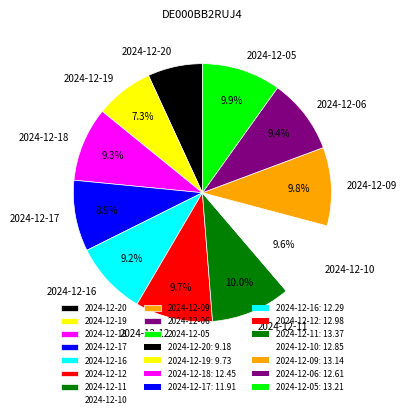

What is the total percentage of 2024-12-16 and 2024-12-12?

18.9%